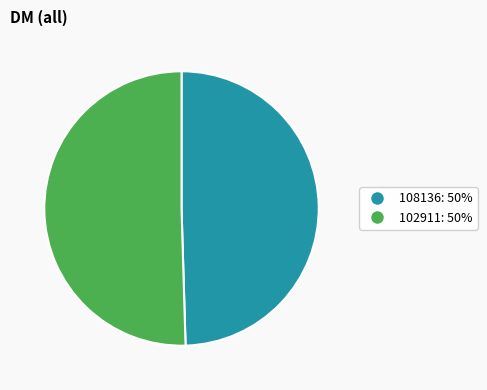

How many segments does this pie chart have?

2